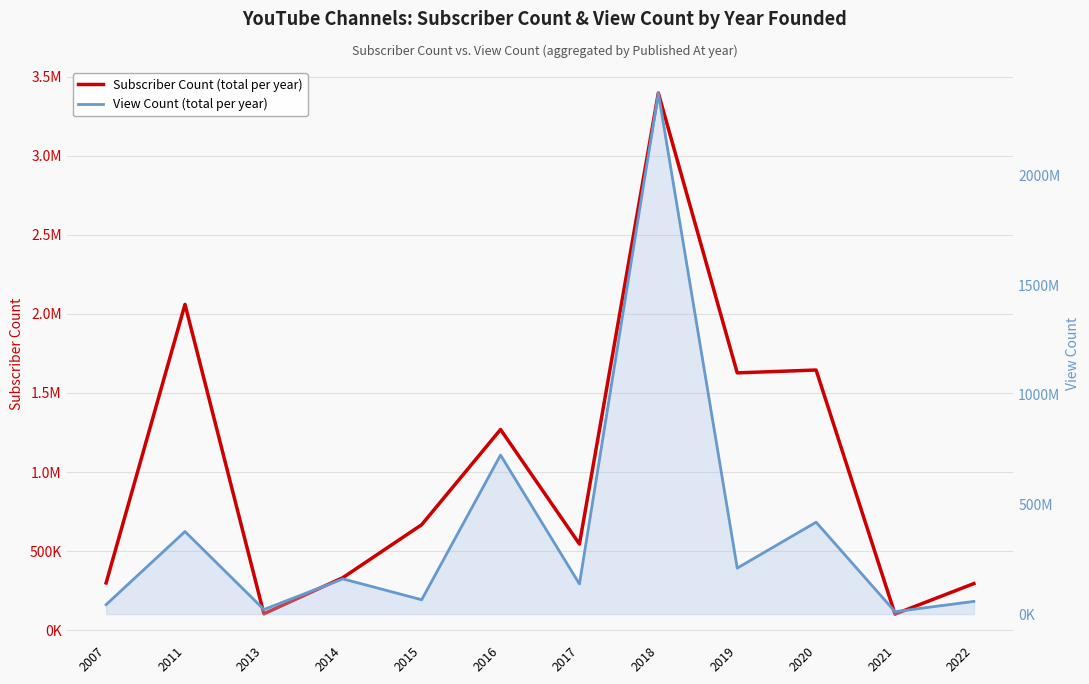

List the series in order of their peak value, lowest first.

Subscriber Count (total per year), View Count (total per year)